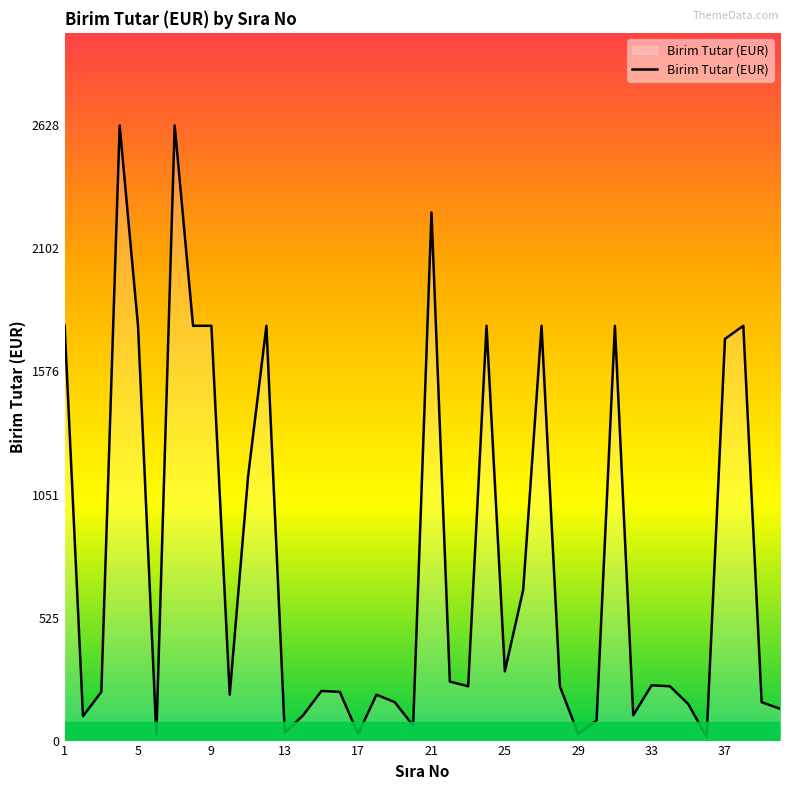

What is the greatest value displayed?

2628